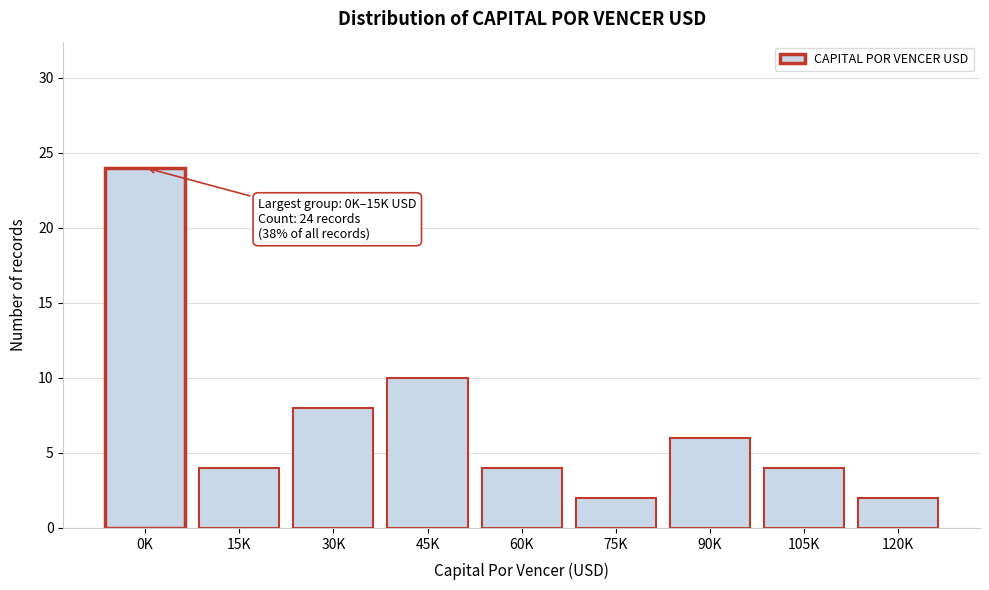

Reading left to right, transcribe all the data shown in this chart.

0K=24	15K=4	30K=8	45K=10	60K=4	75K=2	90K=6	105K=4	120K=2